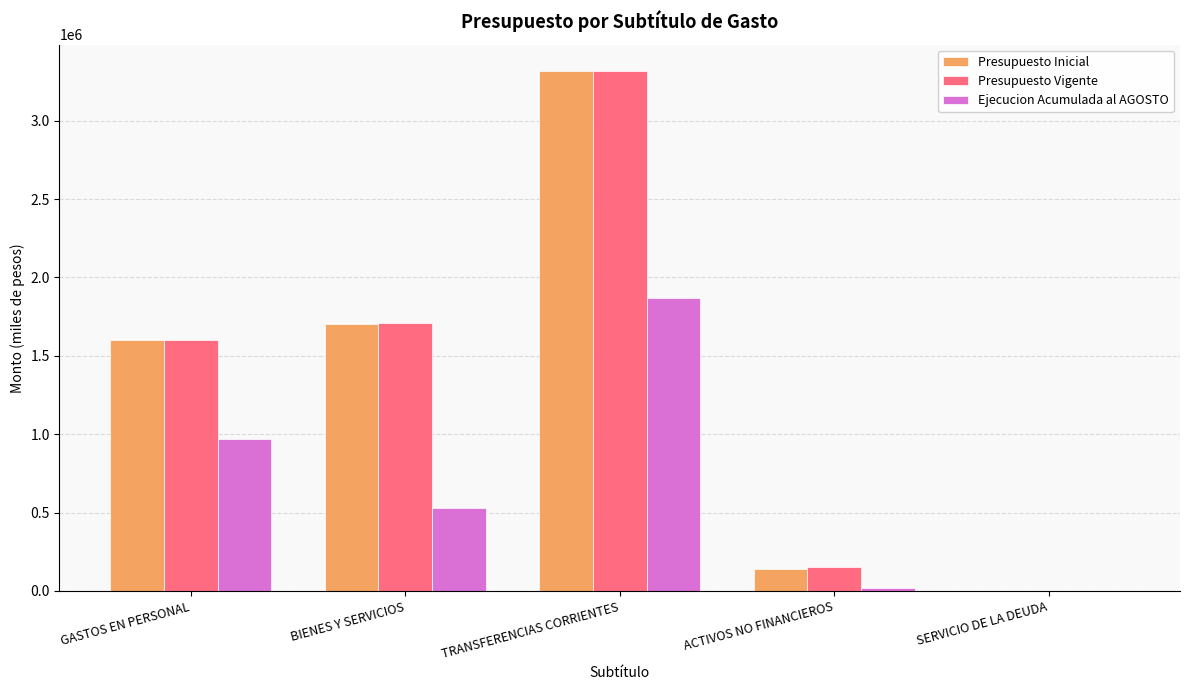

Reading left to right, list all the values displayed in this chart.

Presupuesto Inicial: GASTOS EN PERSONAL=1600274	BIENES Y SERVICIOS=1704147	TRANSFERENCIAS CORRIENTES=3318739	ACTIVOS NO FINANCIEROS=140162	SERVICIO DE LA DEUDA=10
Presupuesto Vigente: GASTOS EN PERSONAL=1599175	BIENES Y SERVICIOS=1711551	TRANSFERENCIAS CORRIENTES=3318739	ACTIVOS NO FINANCIEROS=151662	SERVICIO DE LA DEUDA=10
Ejecucion Acumulada al AGOSTO: GASTOS EN PERSONAL=970729	BIENES Y SERVICIOS=531412	TRANSFERENCIAS CORRIENTES=1867853	ACTIVOS NO FINANCIEROS=17039	SERVICIO DE LA DEUDA=0